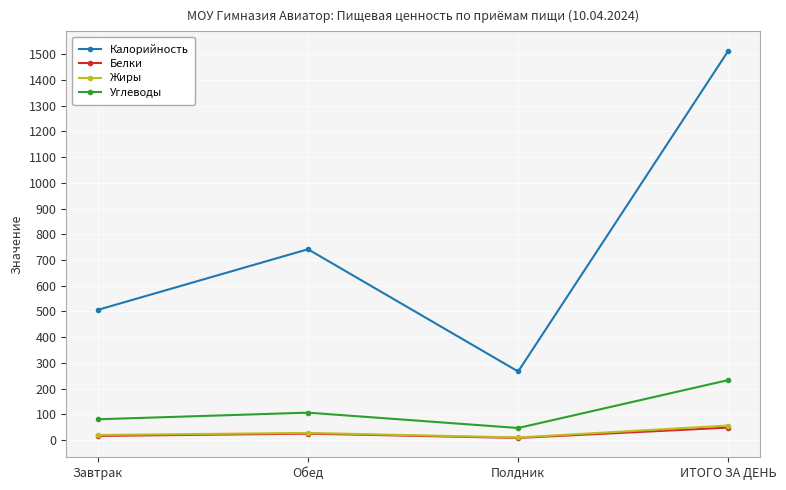

Reading left to right, transcribe all the data shown in this chart.

Калорийность: 506.0	741.8	266.3	1514.0
Белки: 15.7	24.4	7.8	48.0
Жиры: 19.3	27.3	9.5	56.1
Углеводы: 80.4	106.1	46.4	232.9